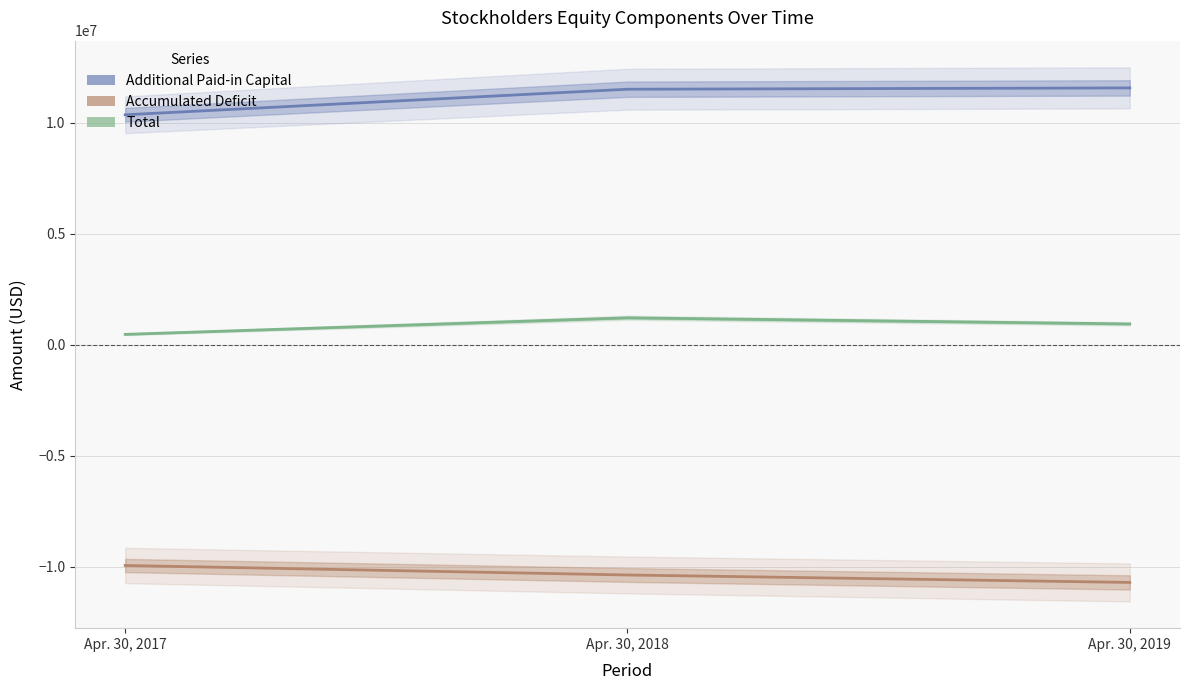

Reading left to right, extract all data points from this chart.

Additional Paid-in Capital: Apr. 30, 2017=10350403	Apr. 30, 2018=11501613	Apr. 30, 2019=11560527
Accumulated Deficit: Apr. 30, 2017=-9939890	Apr. 30, 2018=-10367039	Apr. 30, 2019=-10702743
Total: Apr. 30, 2017=465350	Apr. 30, 2018=1211008	Apr. 30, 2019=935179